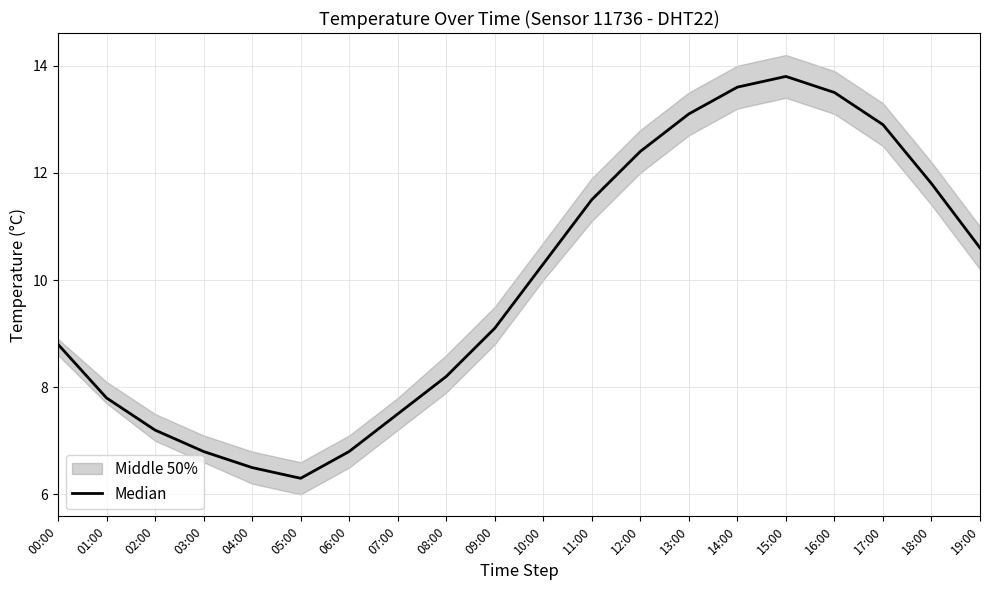

Which has a higher value, 08:00 or 06:00?

08:00